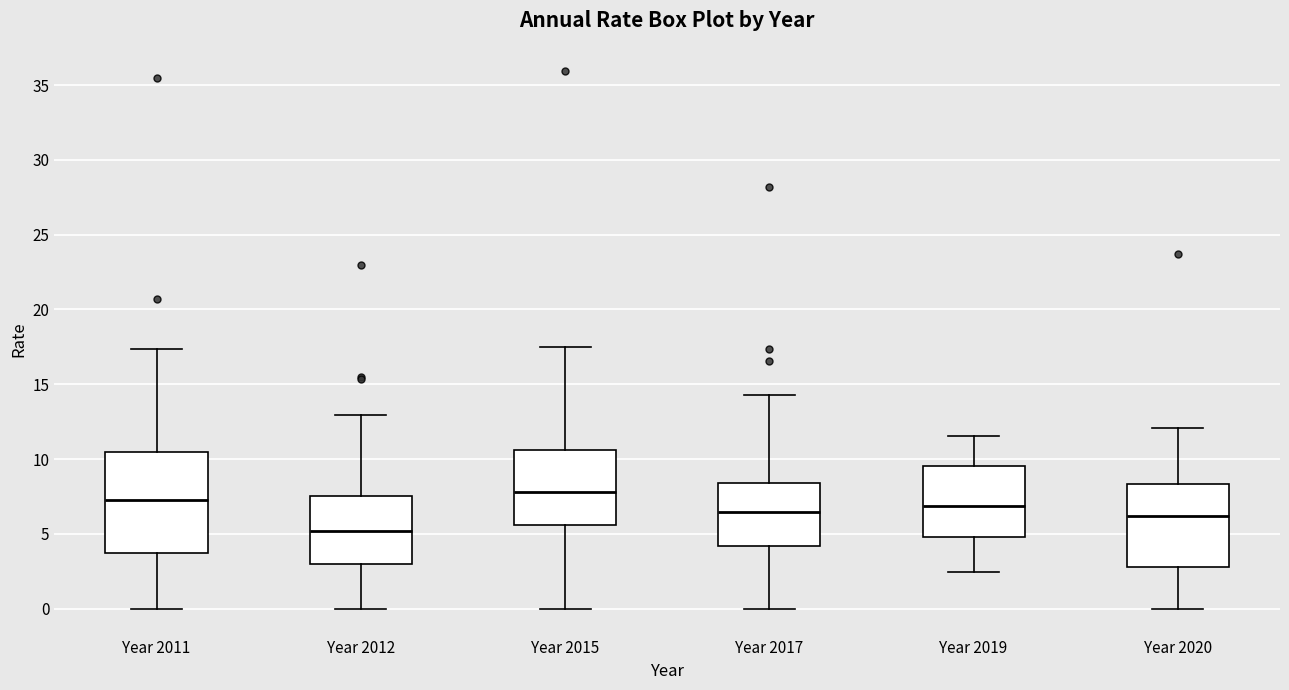

Reading left to right, transcribe this box plot: for each box, give where its median line is, the range the box spans, and where its two whiskers end, as read against the y-axis. The values are not printed on the chart, so give them approximately, as read against the axis.

Year 2011: median 7.0, box 3.5 to 10.5, whiskers 0.0 to 17.5
Year 2012: median 5.0, box 3.0 to 7.5, whiskers 0.0 to 13.0
Year 2015: median 8.0, box 5.5 to 10.5, whiskers 0.0 to 17.5
Year 2017: median 6.5, box 4.0 to 8.5, whiskers 0.0 to 14.5
Year 2019: median 7.0, box 5.0 to 9.5, whiskers 2.5 to 11.5
Year 2020: median 6.0, box 3.0 to 8.5, whiskers 0.0 to 12.0